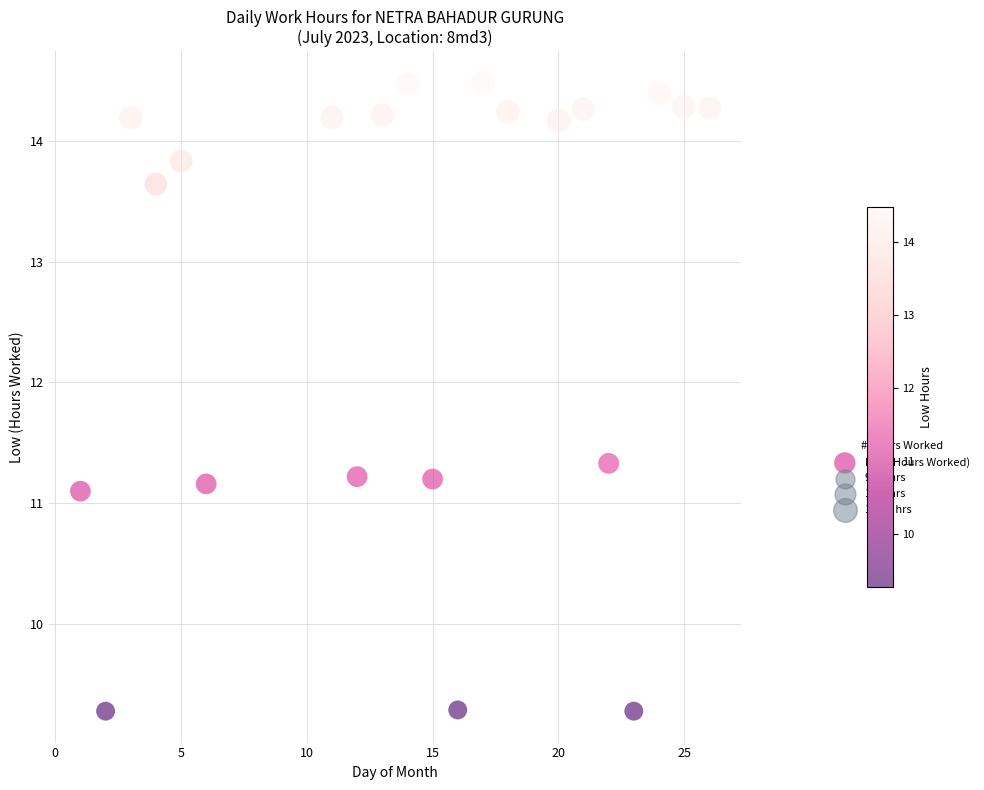

What Y value in the scatter plot is closest to 11?

11.1